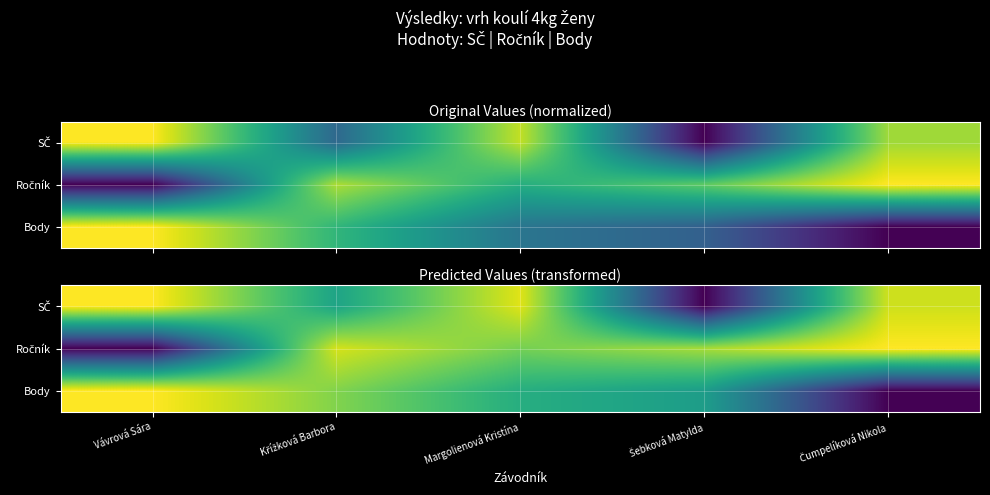

Rank the series by their average value, from lowest to highest.

Body, SČ, Ročník